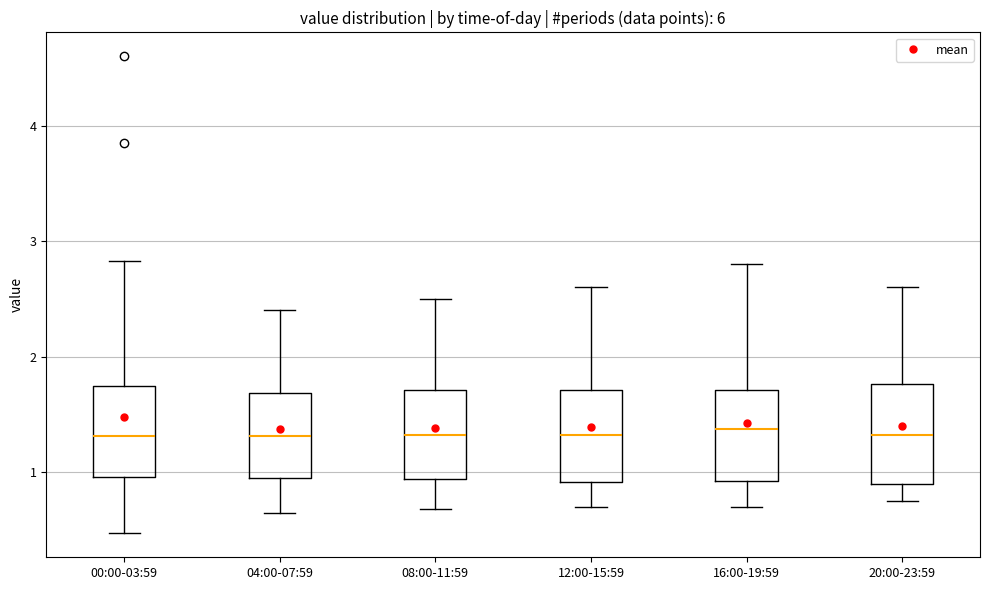

Reading left to right, transcribe this box plot: for each box, give where its median line is, the range the box spans, and where its two whiskers end, as read against the y-axis. The values are not printed on the chart, so give them approximately, as read against the axis.

00:00-03:59: median 1.3, box 1.0 to 1.8, whiskers 0.5 to 2.8
04:00-07:59: median 1.3, box 1.0 to 1.7, whiskers 0.7 to 2.4
08:00-11:59: median 1.3, box 0.9 to 1.7, whiskers 0.7 to 2.5
12:00-15:59: median 1.3, box 0.9 to 1.7, whiskers 0.7 to 2.6
16:00-19:59: median 1.4, box 0.9 to 1.7, whiskers 0.7 to 2.8
20:00-23:59: median 1.3, box 0.9 to 1.8, whiskers 0.8 to 2.6